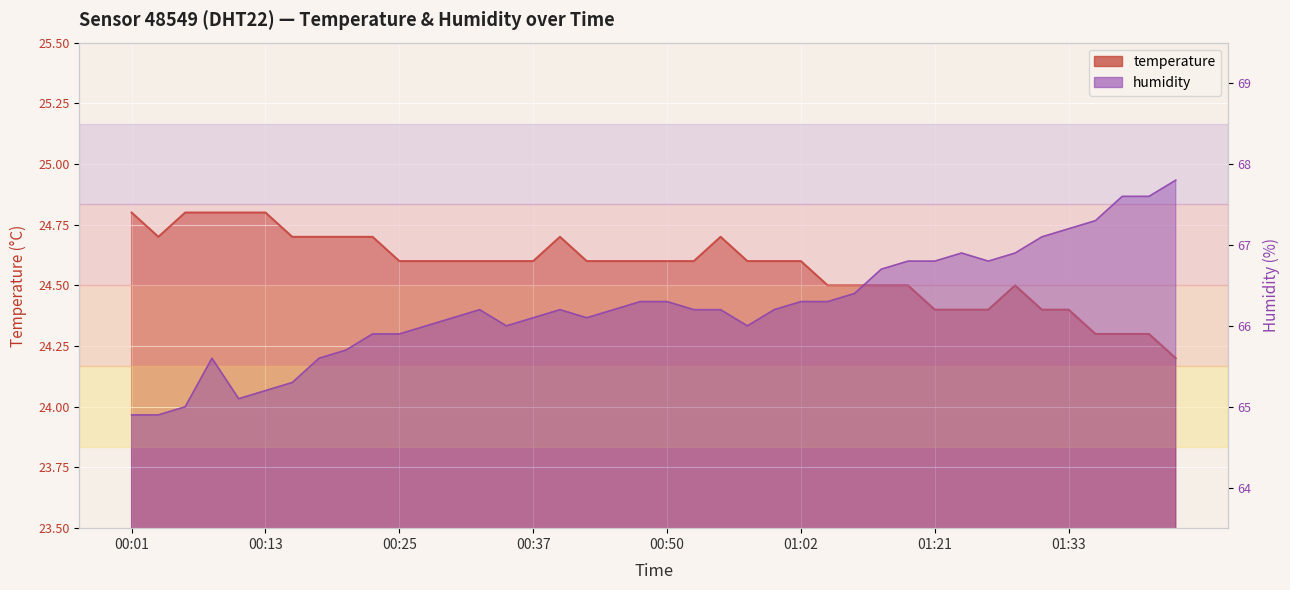

How many temperature values are between 24 and 25?

40